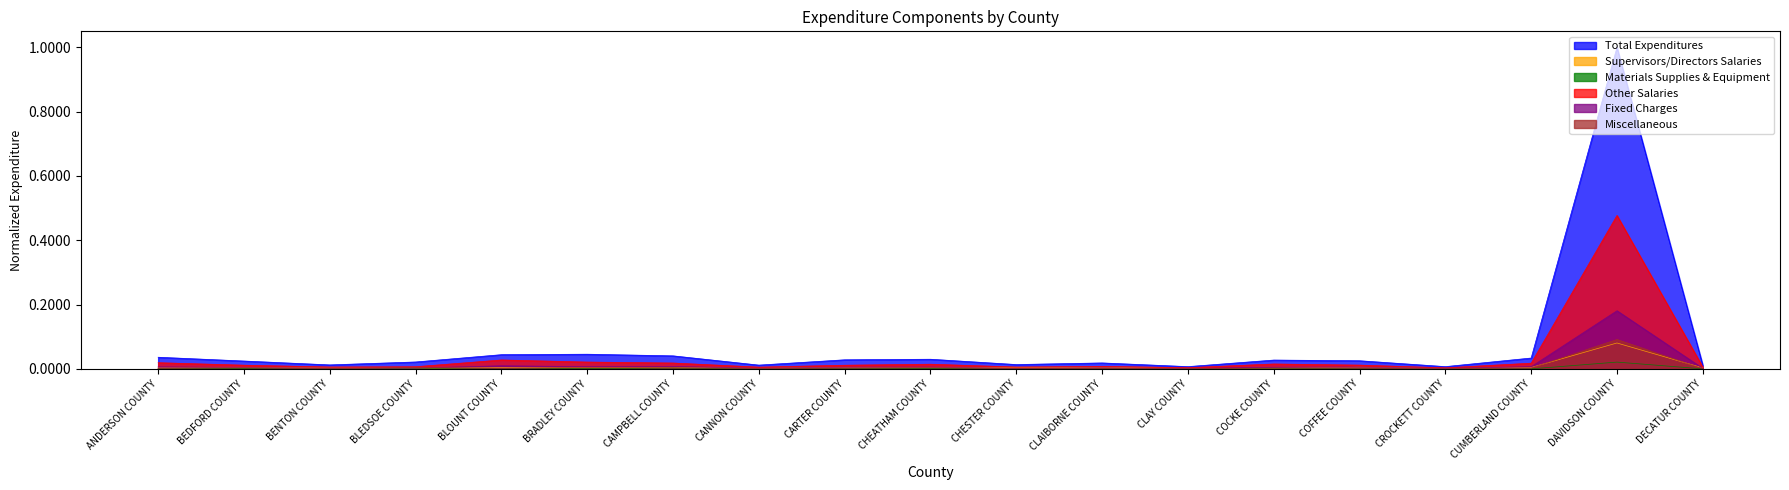

Is the value of Total Expenditures at CLAY COUNTY greater than the value of Fixed Charges at COFFEE COUNTY?

Yes